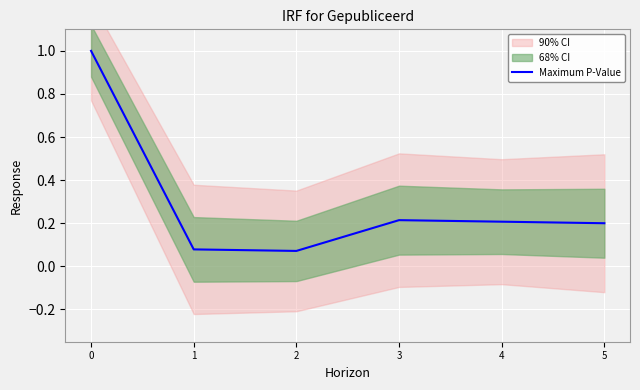

True or false: the data shows 0.1 at 2.

False